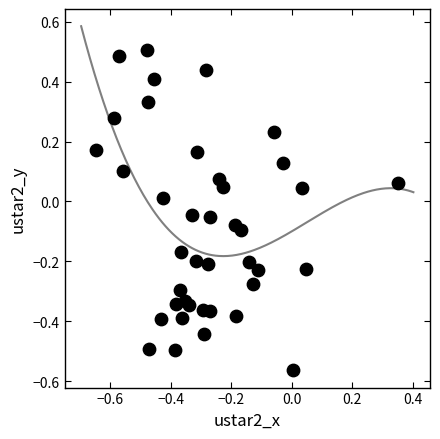

What is the range of Y values (max minus min)?

1.1